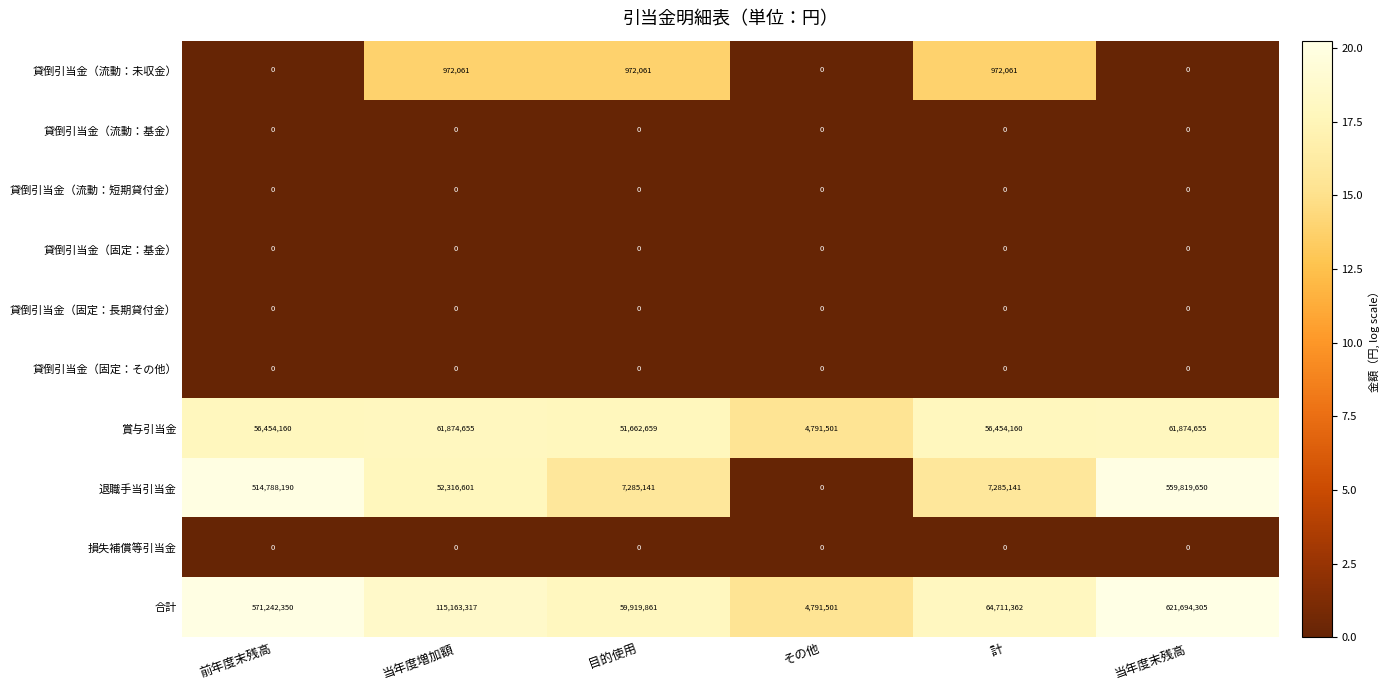

What is the highest value of the 退職手当引当金 series?

559819650